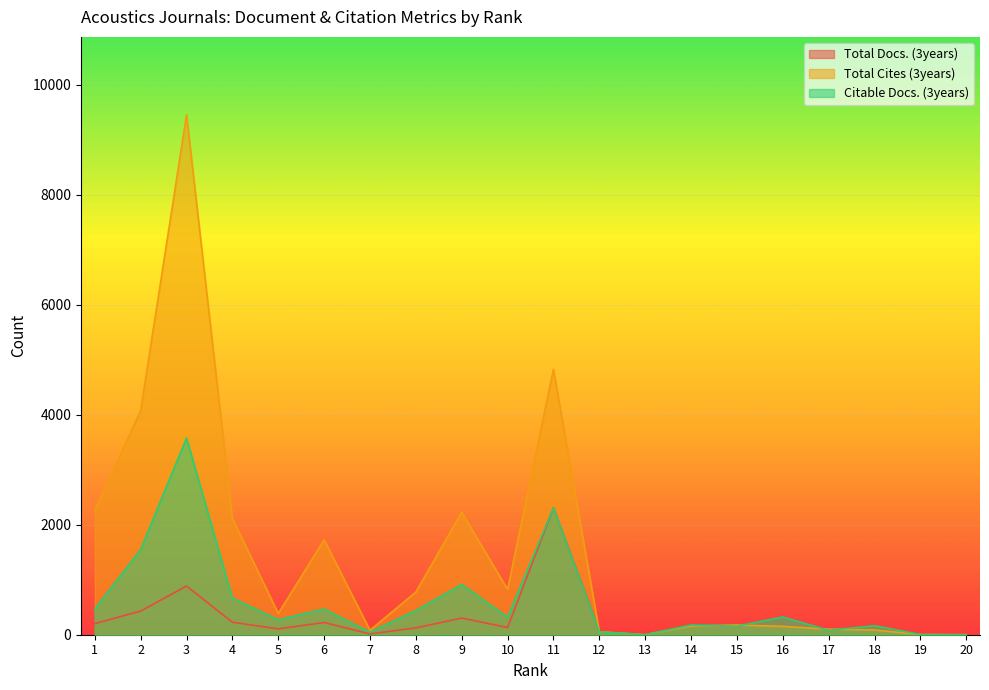

How many lines are shown in the chart?

3